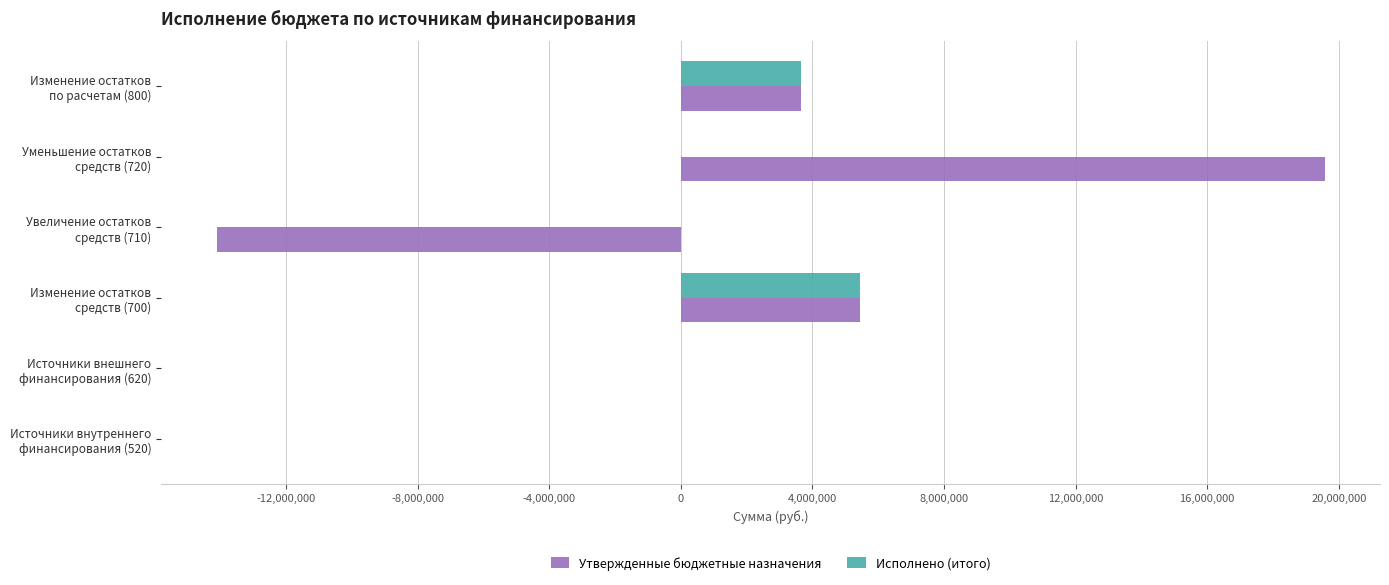

What is the highest value of the Утвержденные бюджетные назначения series?

19567956.8